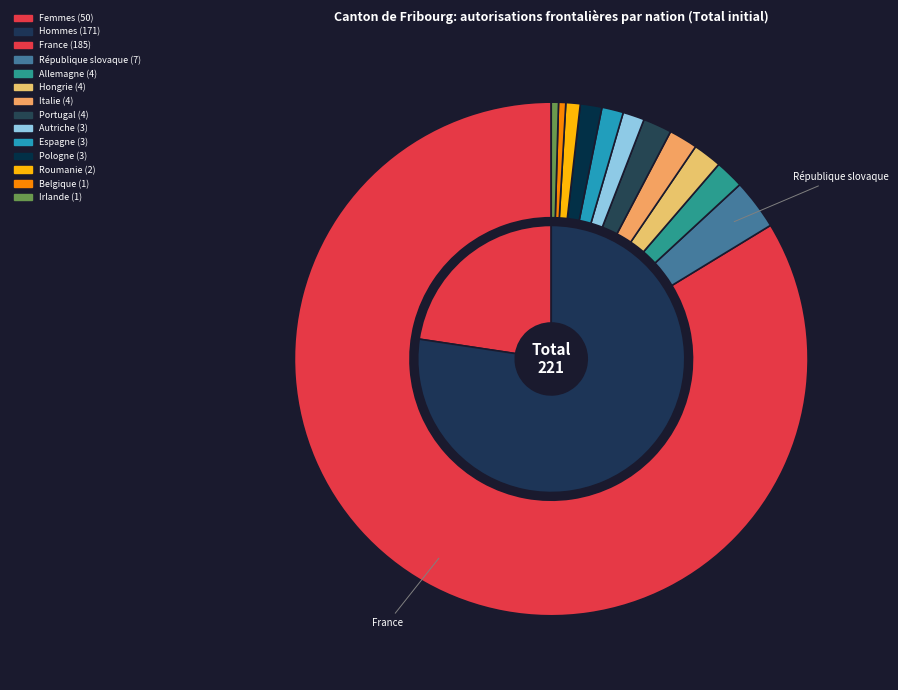

Is it true that Hongrie is 2% of the pie?

True